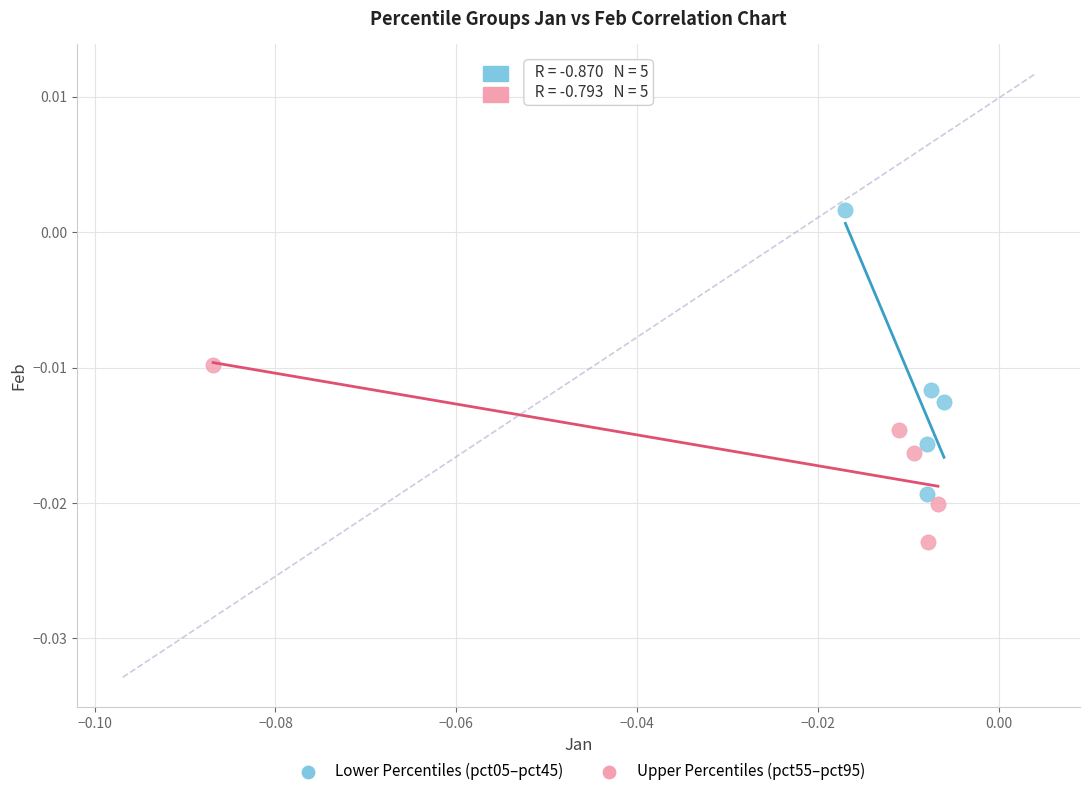

Which series contains the highest Y value?

Lower Percentiles (pct05–pct45)